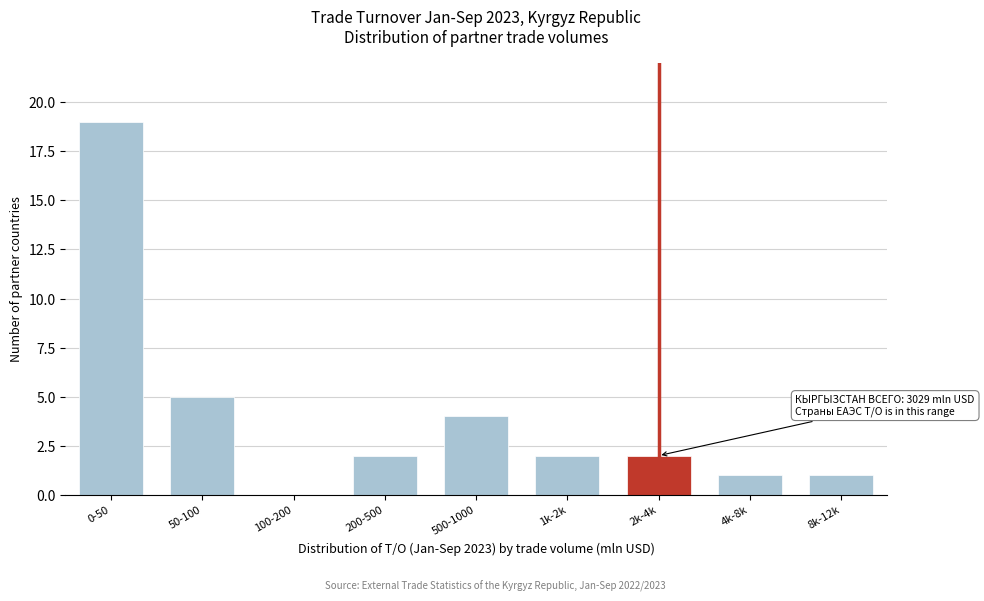

Reading left to right, extract all data points from this chart.

0-50=19	50-100=5	100-200=0	200-500=2	500-1000=4	1k-2k=2	2k-4k=2	4k-8k=1	8k-12k=1